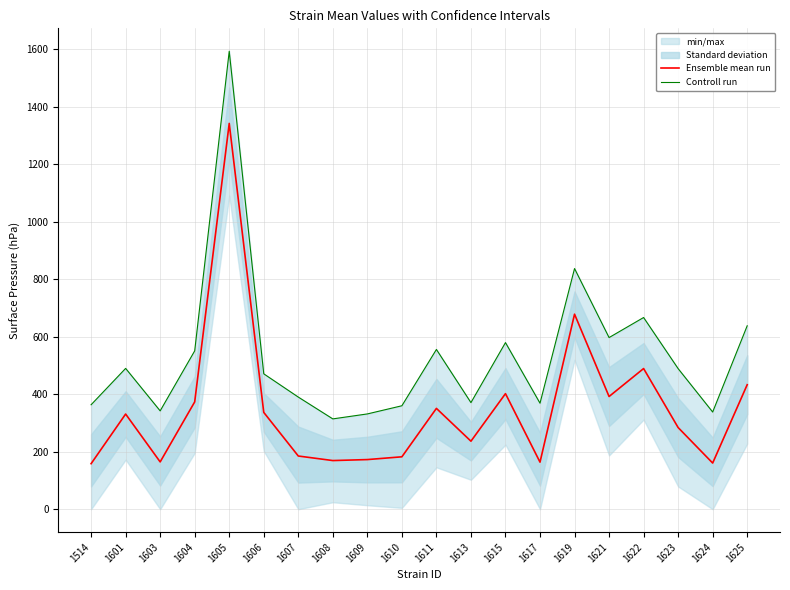

Rank the series by their maximum value, from lowest to highest.

Ensemble mean run, Controll run